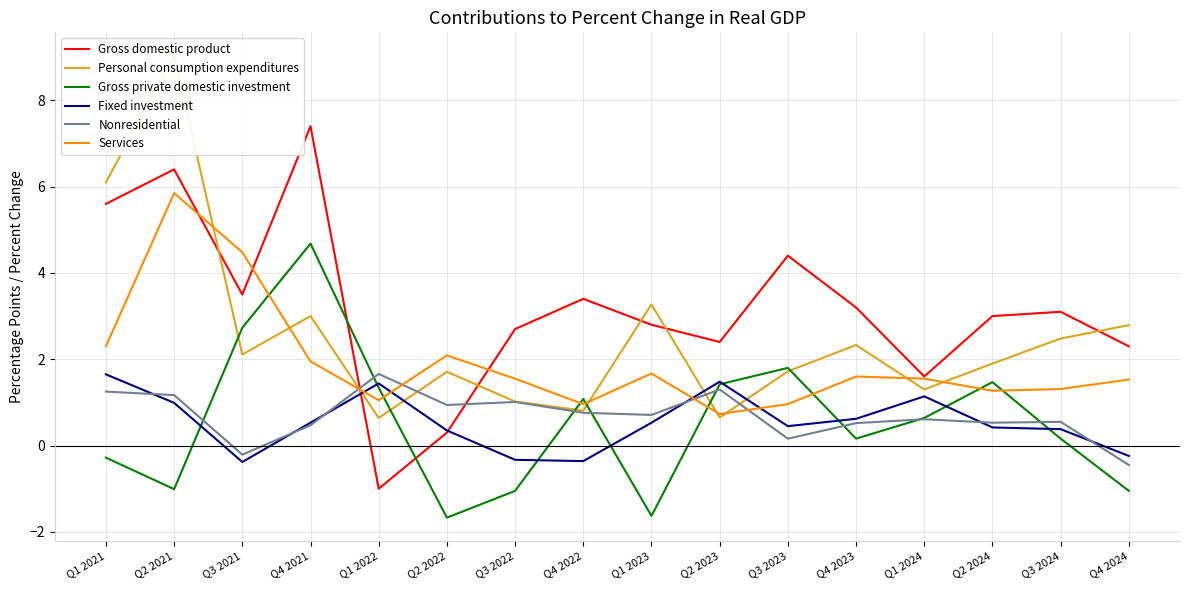

Where do Gross private domestic investment and Services first cross each other?

Q3 2021 and Q4 2021